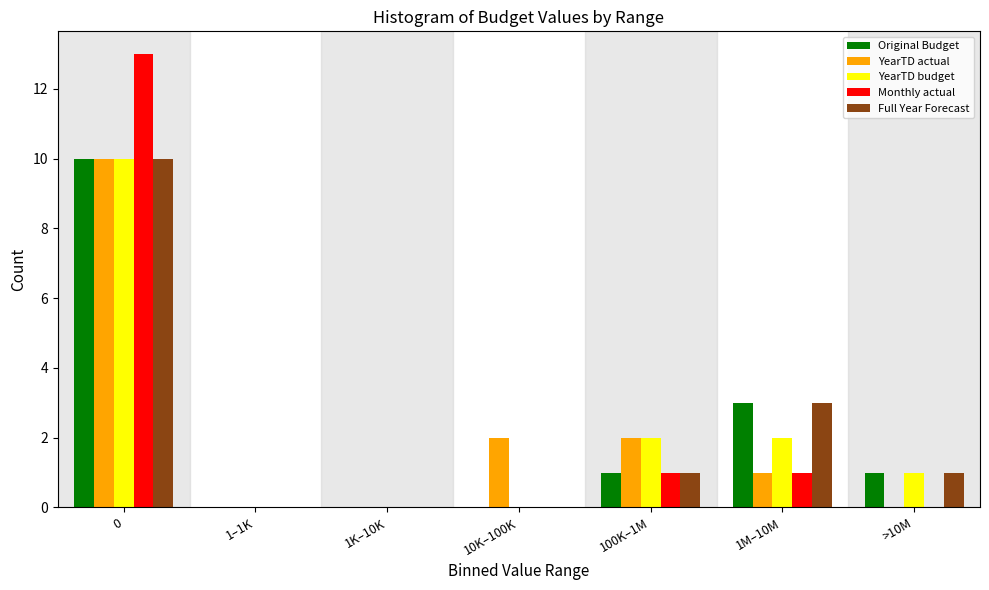

Between 1–1K and 10K–100K, which series saw the biggest shift?

YearTD actual